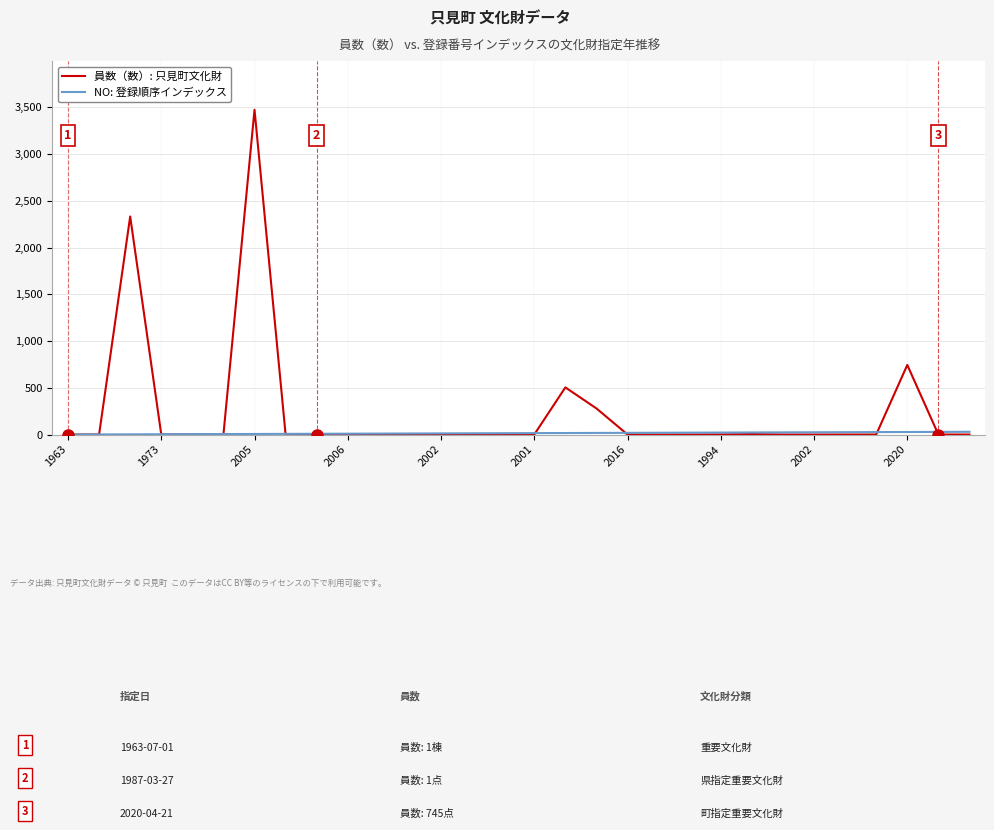

Which series has the largest total across all categories?

員数（数）: 只見町文化財